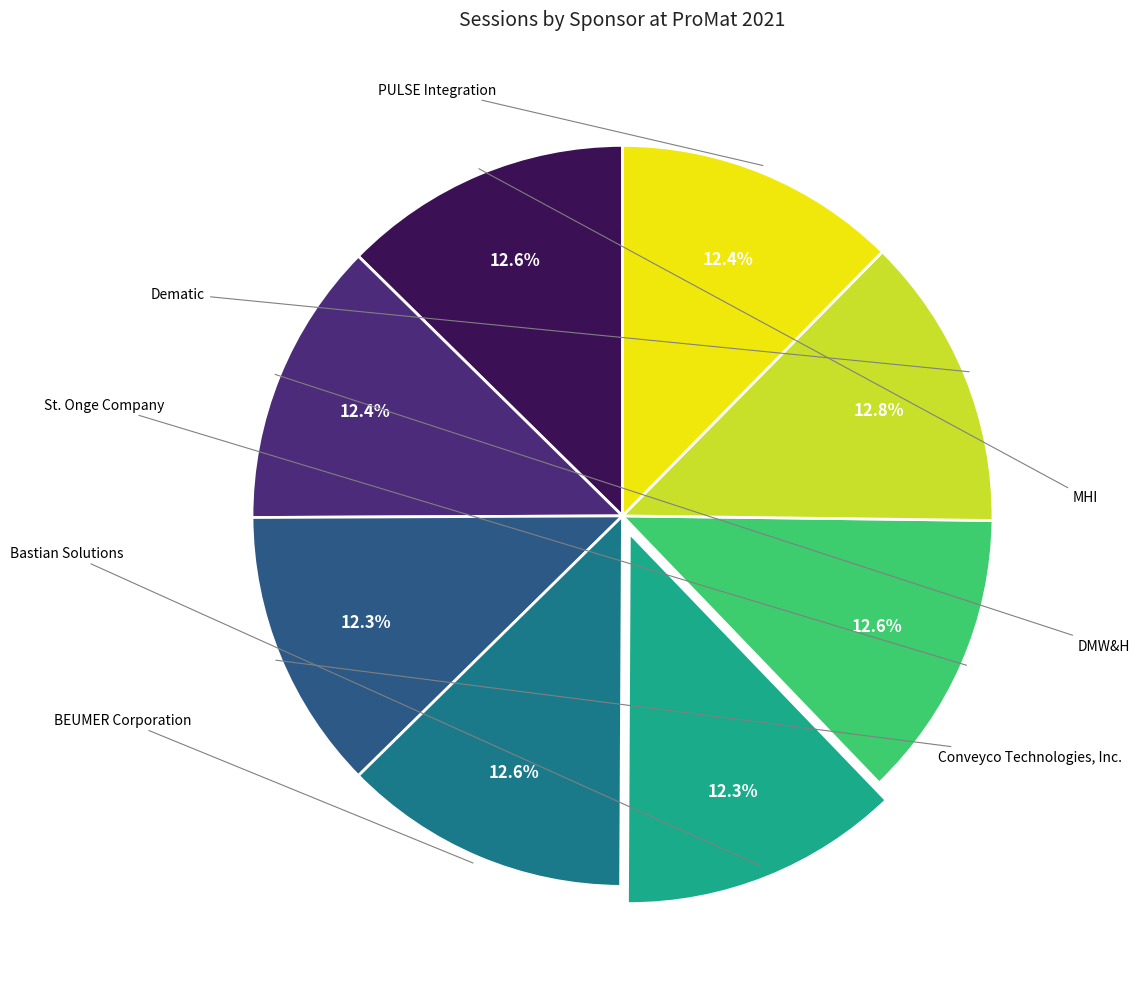

How many segments does this pie chart have?

8